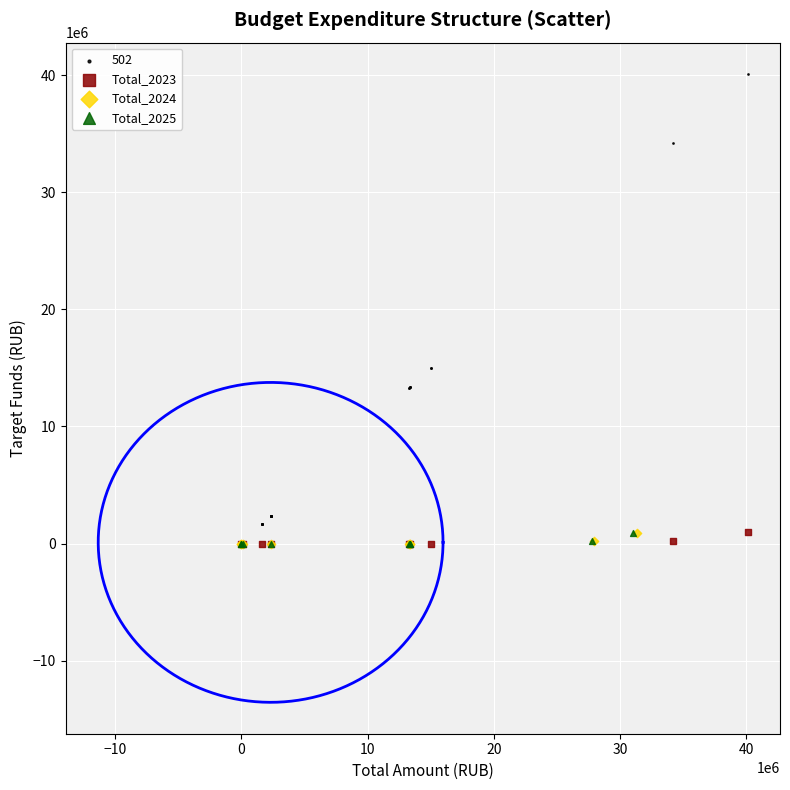

Which series has the largest Y range (max minus min)?

502